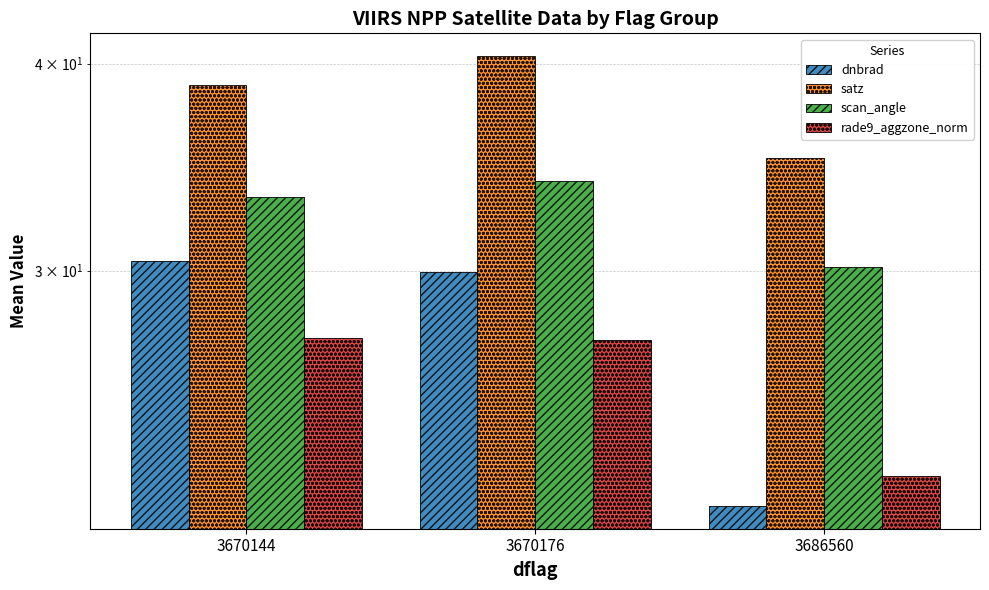

Reading left to right, what are all the values shown in this chart?

dnbrad: 30.4	29.9	21.6
satz: 38.8	40.4	35.1
scan_angle: 33.2	34.0	30.2
rade9_aggzone_norm: 27.3	27.2	22.5